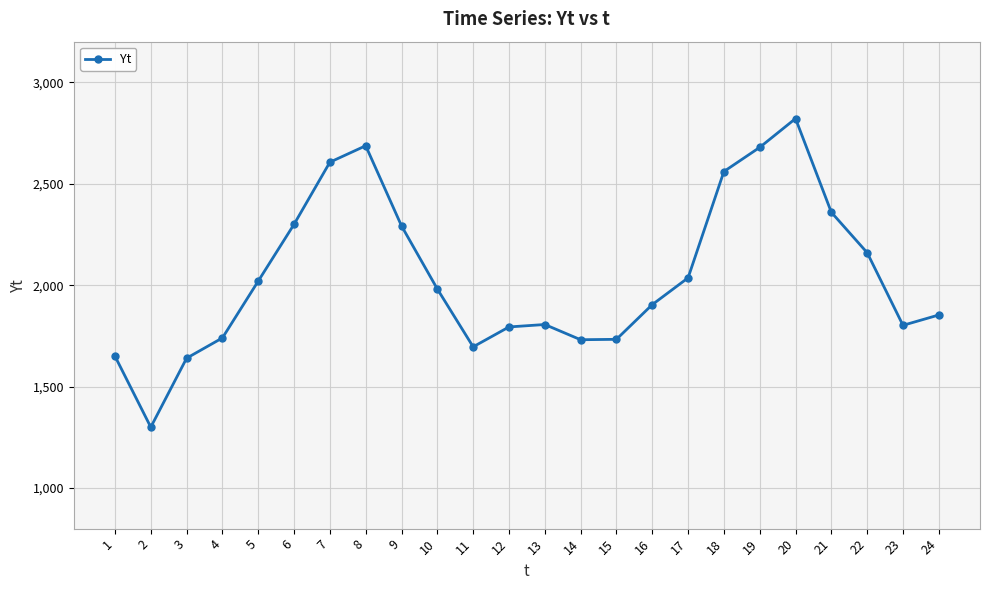

How many distinct data groups are displayed?

1